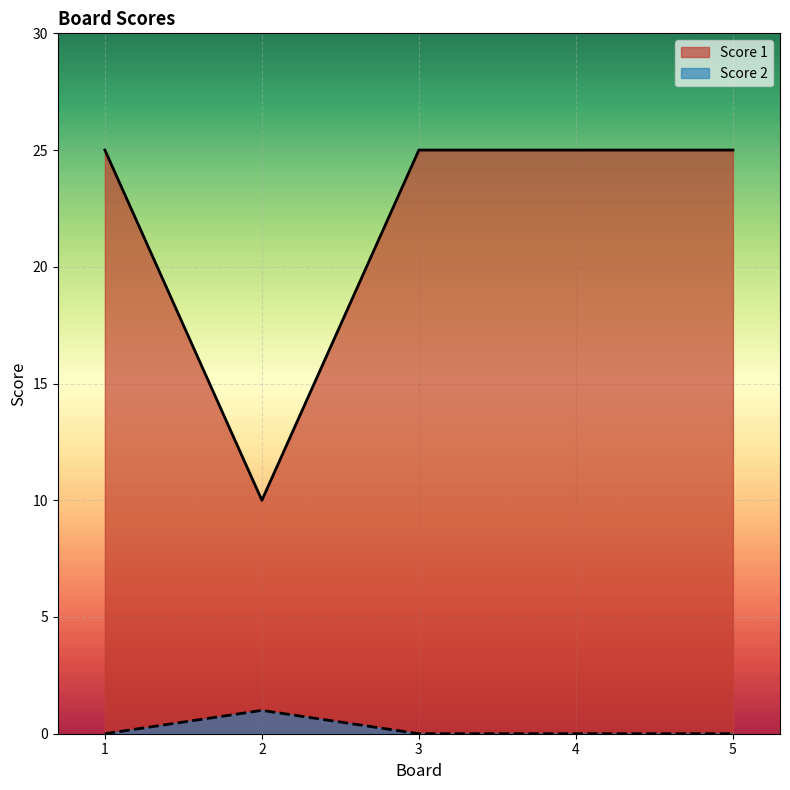

At which category does Score 2 reach its first local peak?

2